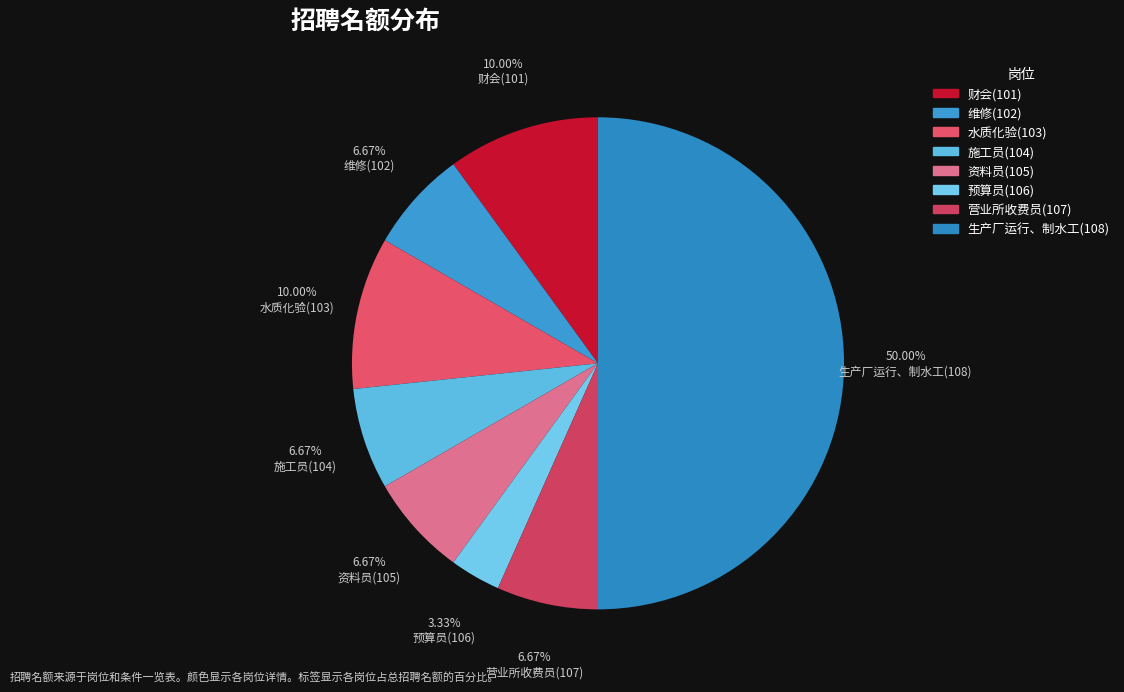

Is 财会(101) the majority of the pie?

No